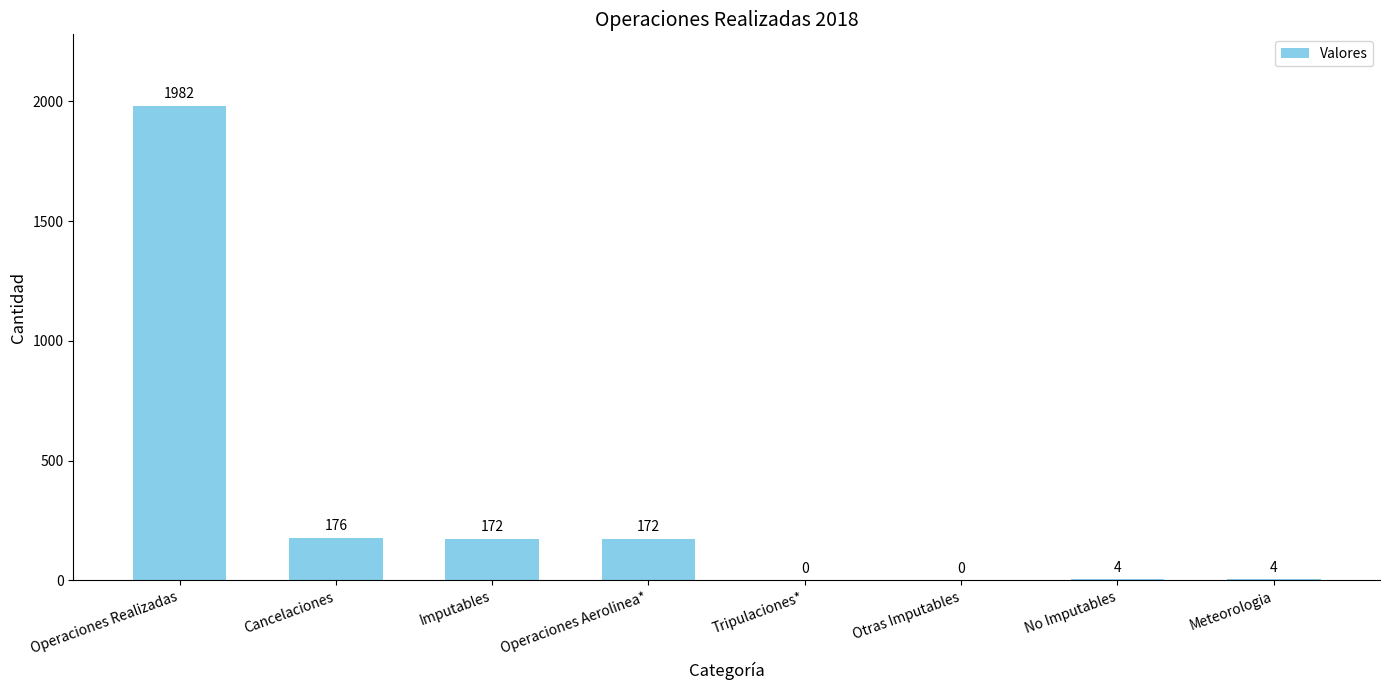

What is the sum of all values?

2510